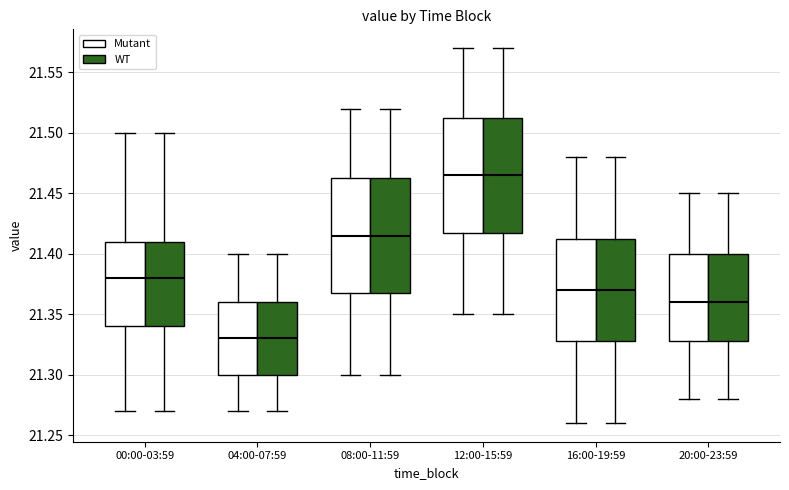

Reading left to right, transcribe this box plot: for each box, give where its median line is, the range the box spans, and where its two whiskers end, as read against the y-axis. The values are not printed on the chart, so give them approximately, as read against the axis.

00:00-03:59 (Mutant): median 21.380, box 21.340 to 21.410, whiskers 21.270 to 21.500
00:00-03:59 (WT): median 21.380, box 21.340 to 21.410, whiskers 21.270 to 21.500
04:00-07:59 (Mutant): median 21.330, box 21.300 to 21.360, whiskers 21.270 to 21.400
04:00-07:59 (WT): median 21.330, box 21.300 to 21.360, whiskers 21.270 to 21.400
08:00-11:59 (Mutant): median 21.415, box 21.370 to 21.465, whiskers 21.300 to 21.520
08:00-11:59 (WT): median 21.415, box 21.370 to 21.465, whiskers 21.300 to 21.520
12:00-15:59 (Mutant): median 21.465, box 21.420 to 21.515, whiskers 21.350 to 21.570
12:00-15:59 (WT): median 21.465, box 21.420 to 21.515, whiskers 21.350 to 21.570
16:00-19:59 (Mutant): median 21.370, box 21.330 to 21.415, whiskers 21.260 to 21.480
16:00-19:59 (WT): median 21.370, box 21.330 to 21.415, whiskers 21.260 to 21.480
20:00-23:59 (Mutant): median 21.360, box 21.330 to 21.400, whiskers 21.280 to 21.450
20:00-23:59 (WT): median 21.360, box 21.330 to 21.400, whiskers 21.280 to 21.450